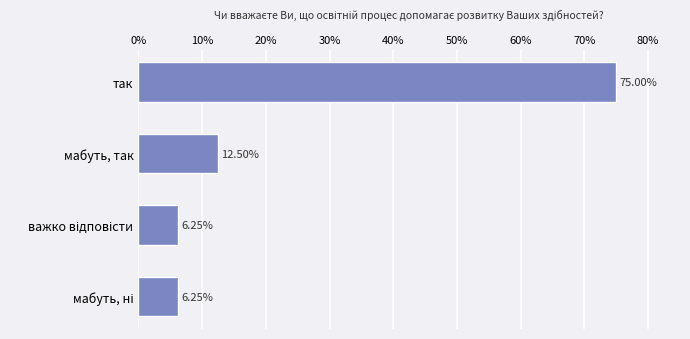

Approximately how many times larger is the value at так compared to мабуть, так?

6.0